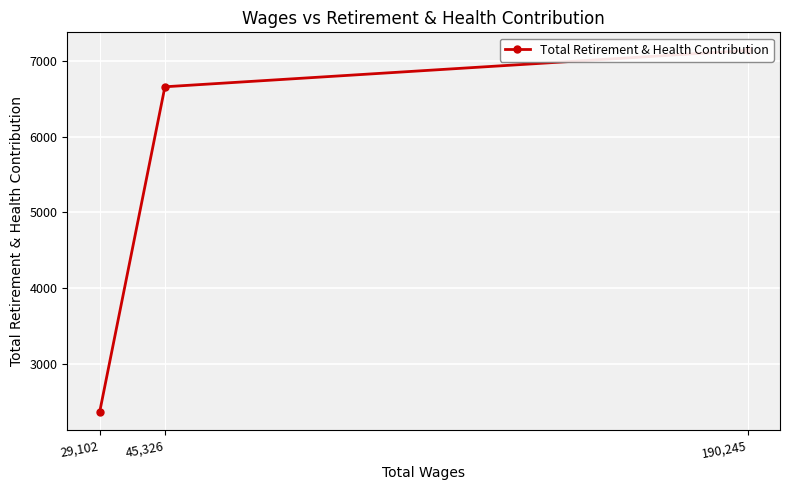

List the labels in order of value, smallest first.

29,102, 45,326, 190,245